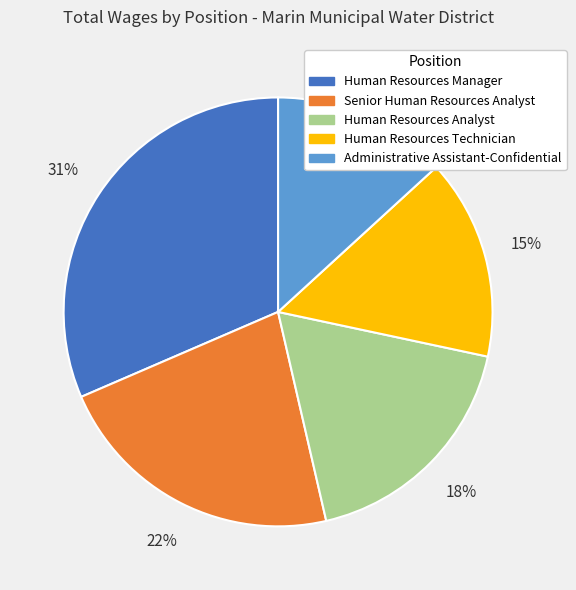

How many segments does this pie chart have?

5